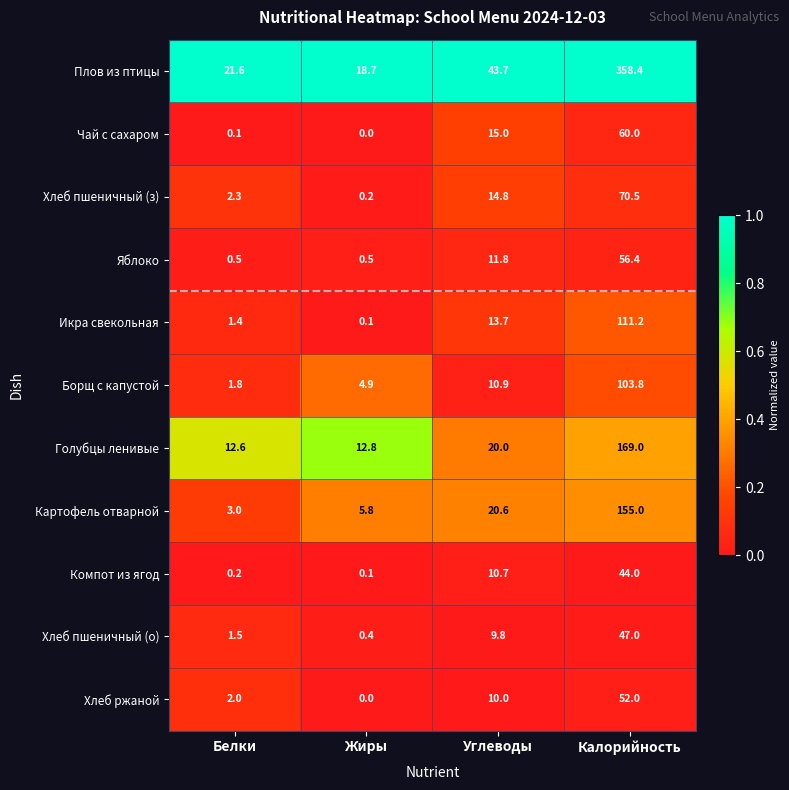

What value does the Картофель отварной series have at Жиры?

5.8